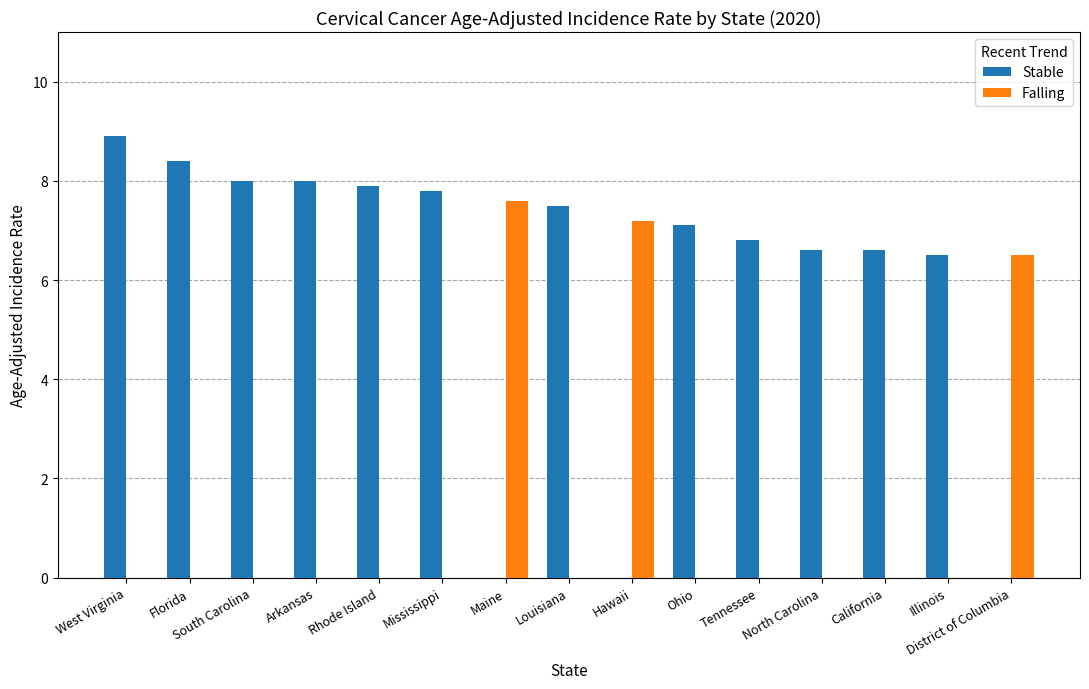

Are the bars grouped side by side (vs. stacked)?

Yes